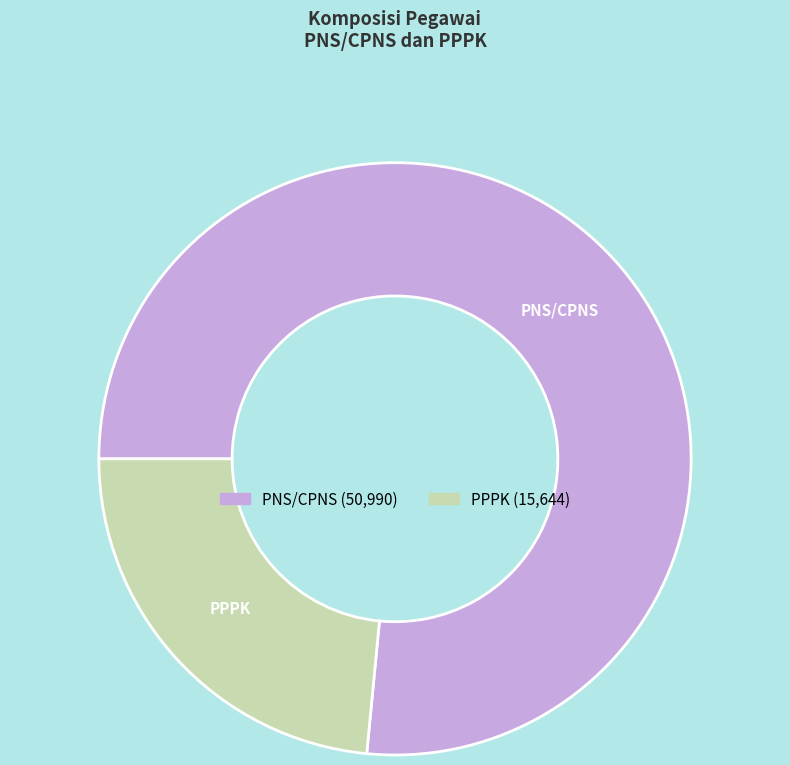

Which slice is the largest?

PNS/CPNS